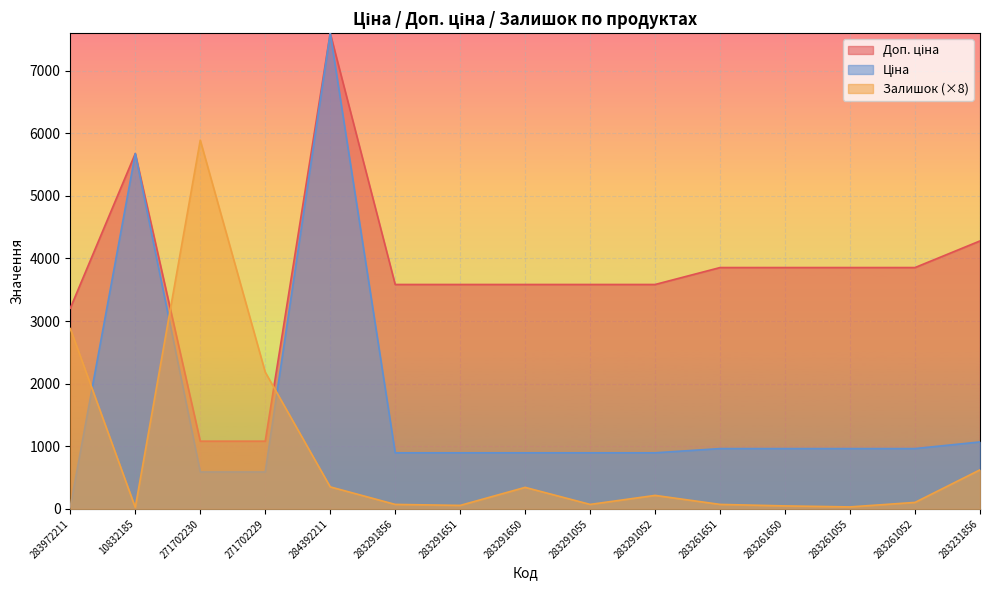

How many lines are shown in the chart?

3